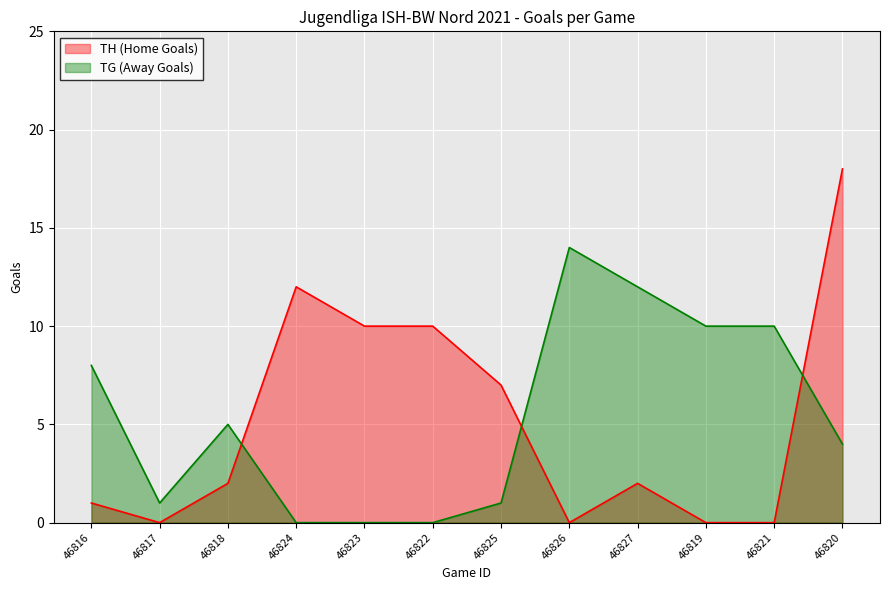

How many data points in TH (Home Goals) are less than 2?

5